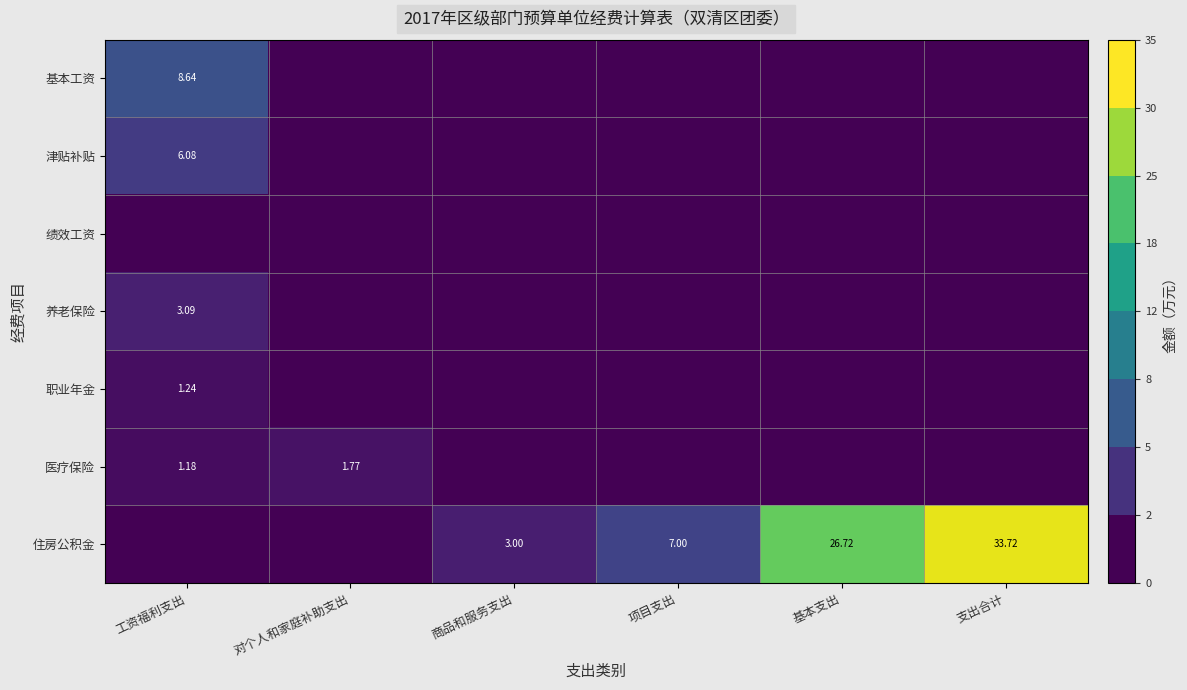

At how many categories does at least one series exceed 2?

5